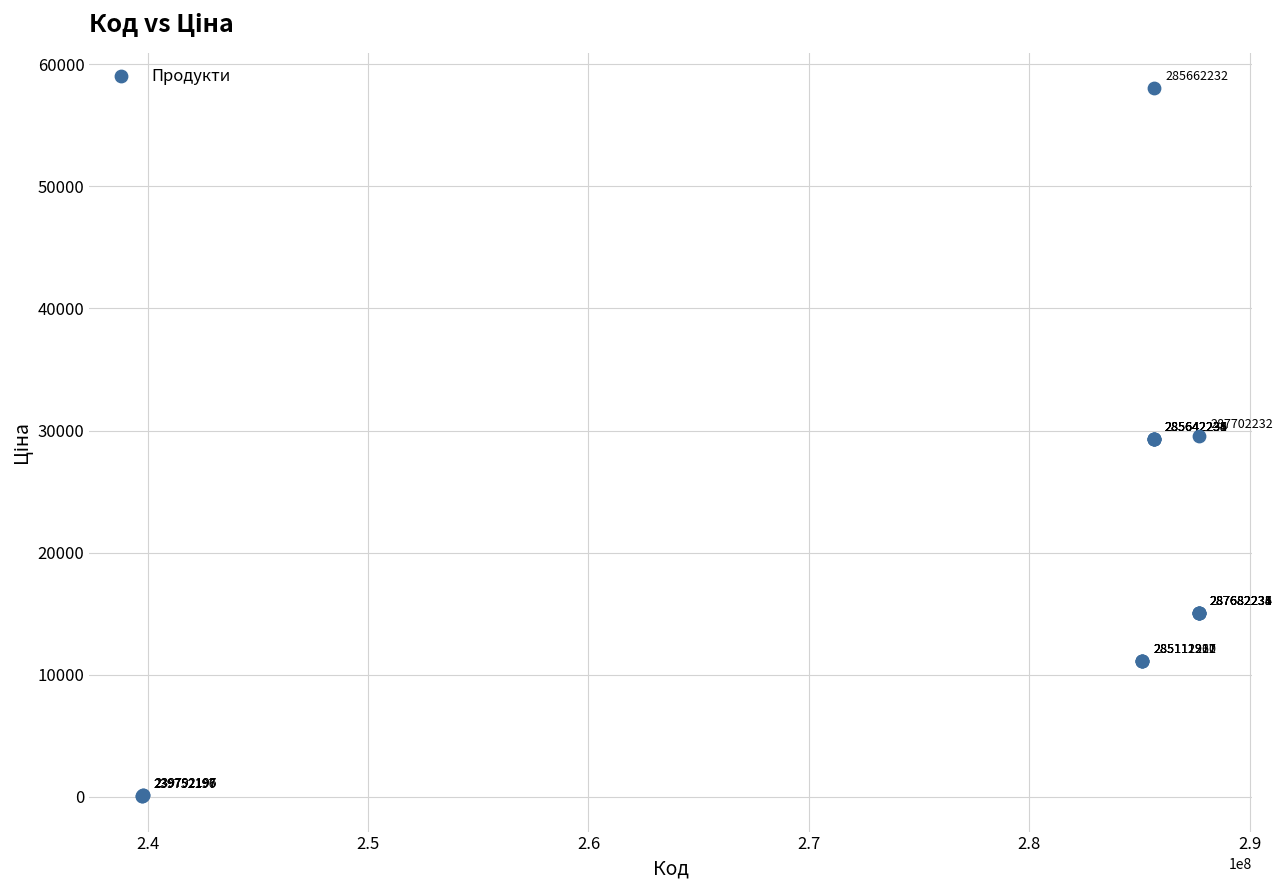

What Y value in the scatter plot is closest to 29046?

29294.9